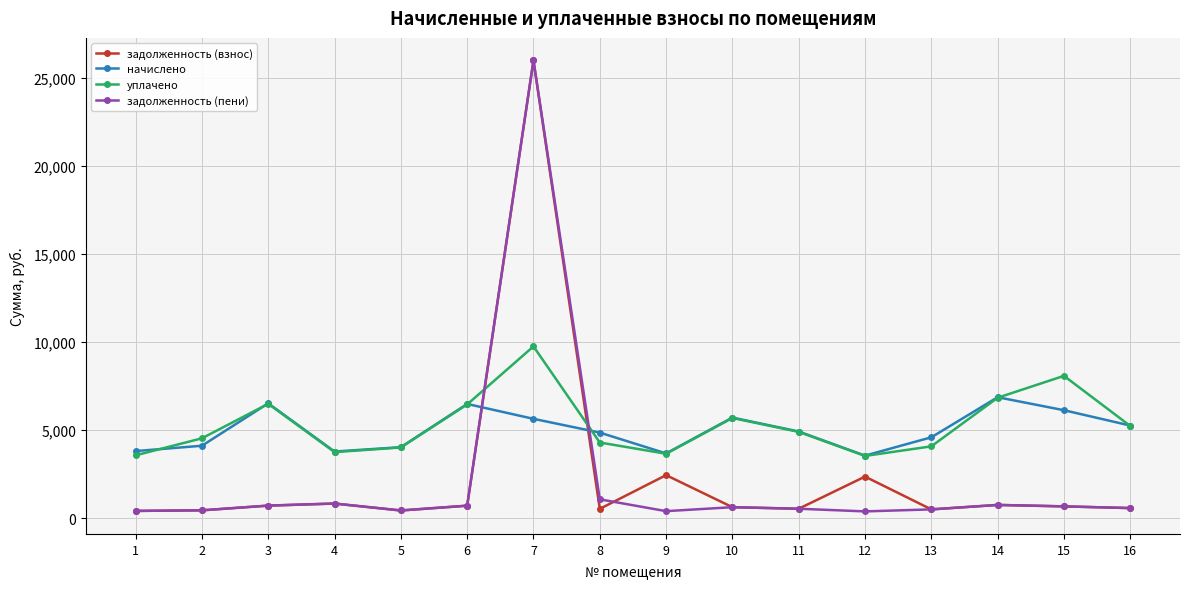

Where is the first local maximum for начислено?

3